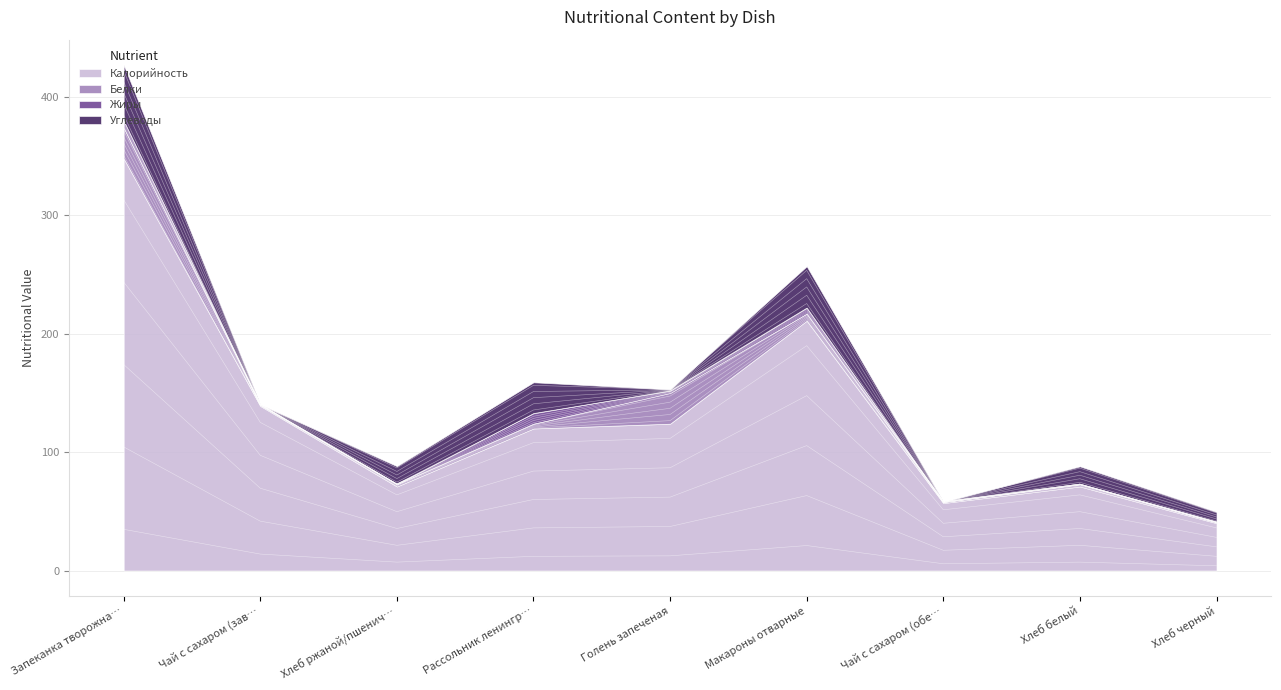

Between Чай с сахаром (завтрак) and Рассольник ленинградский, which series saw the biggest shift?

Углеводы